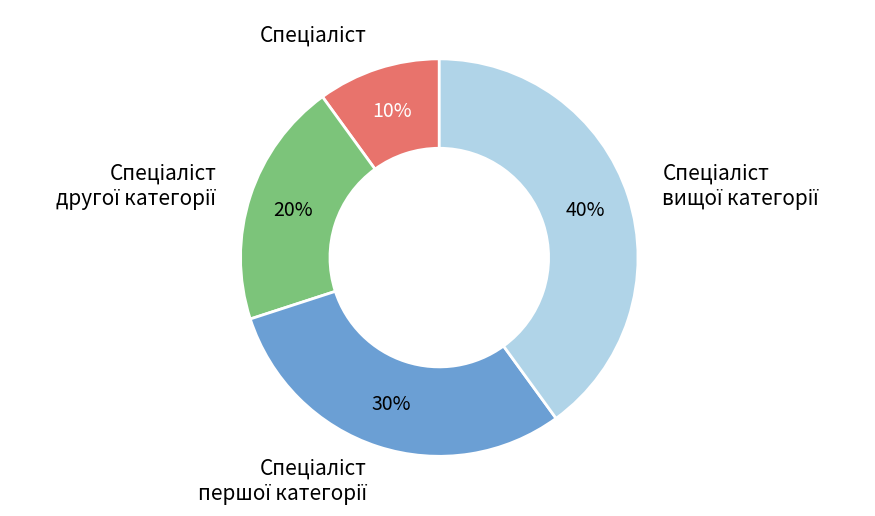

Is there any slice that represents more than half of the pie?

No